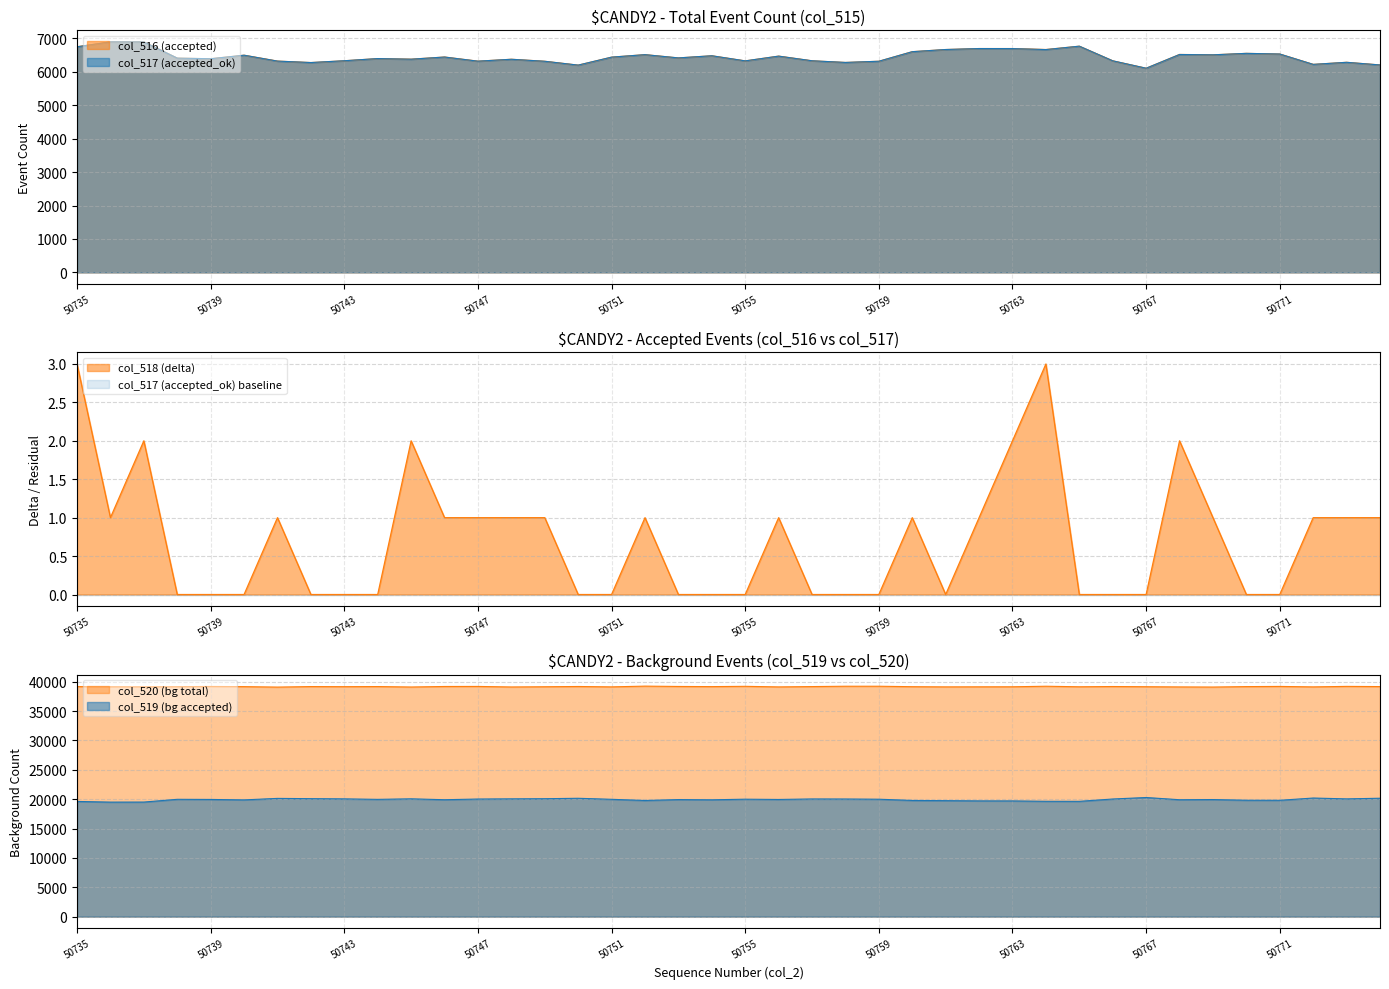

What is the difference between the highest and lowest values at 50754?

39162